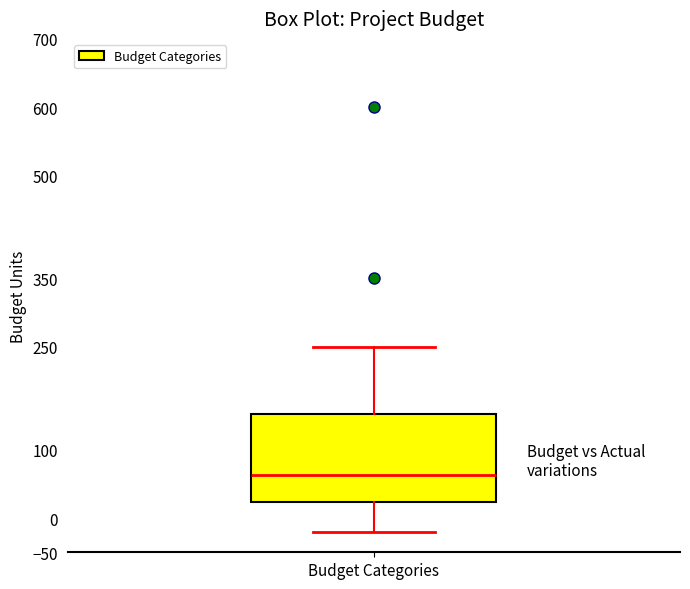

Transcribe this box plot: give where the median line is, the range the box spans, and where the two whiskers end, as read against the y-axis. The values are not printed on the chart, so give them approximately, as read against the axis.

median 65, box 25 to 155, whiskers -20 to 250